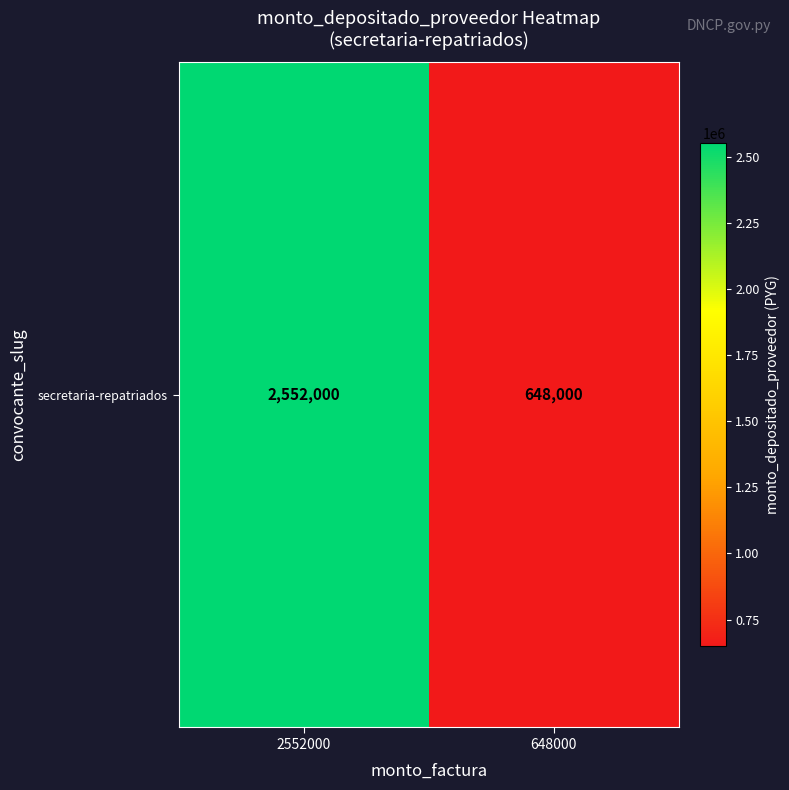

Reading left to right, extract all data points from this chart.

2552000=2552000	648000=648000